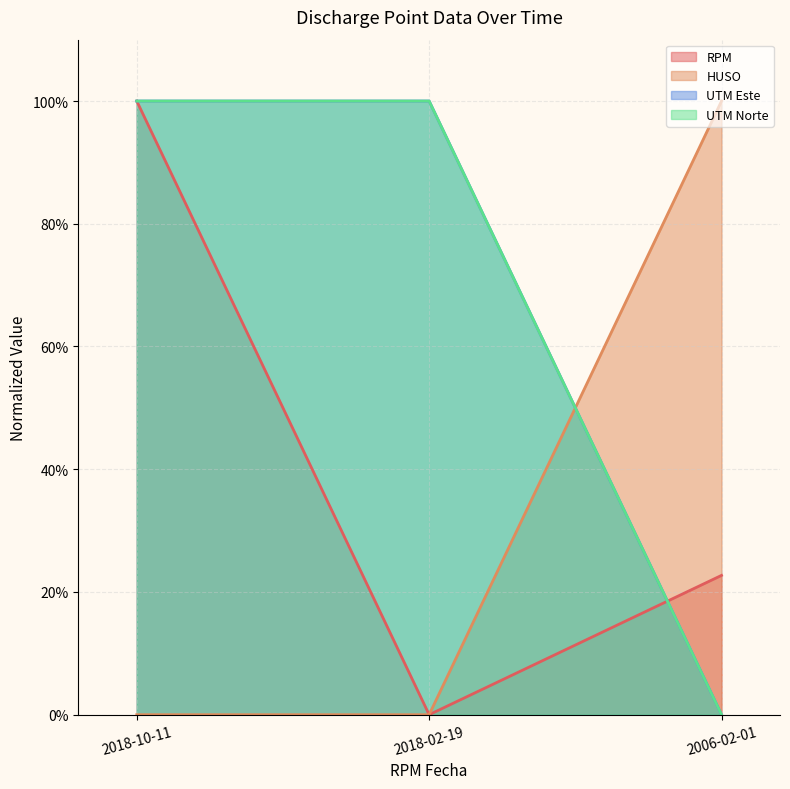

True or false: UTM Norte has a value of 0.0 at 2006-02-01.

True